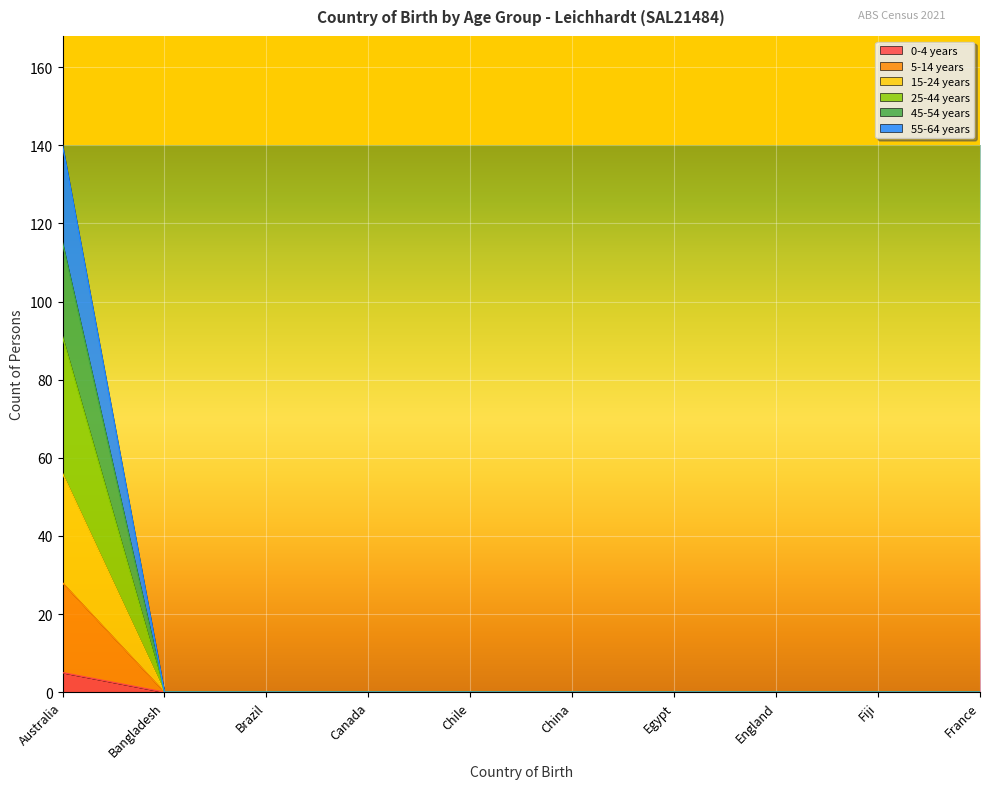

List the series in order of their overall mean, lowest first.

0-4 years, 5-14 years, 25-44 years, 15-24 years, 45-54 years, 55-64 years